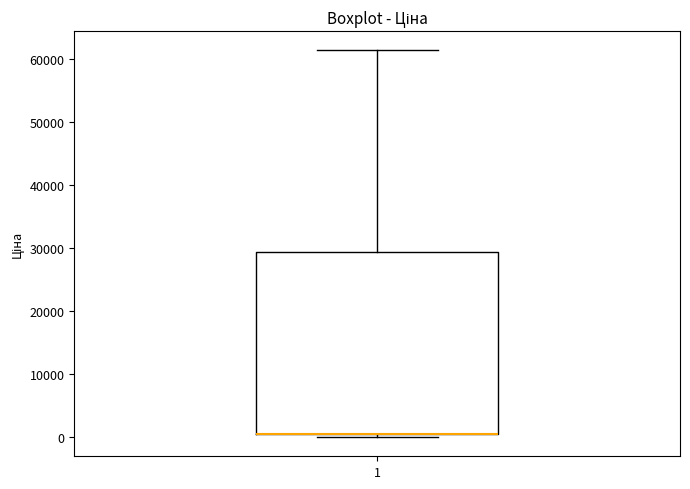

Where is the lower edge of the box at x = 1 on the y-axis? The values are not printed on the chart, so give them approximately, as read against the axis.

0